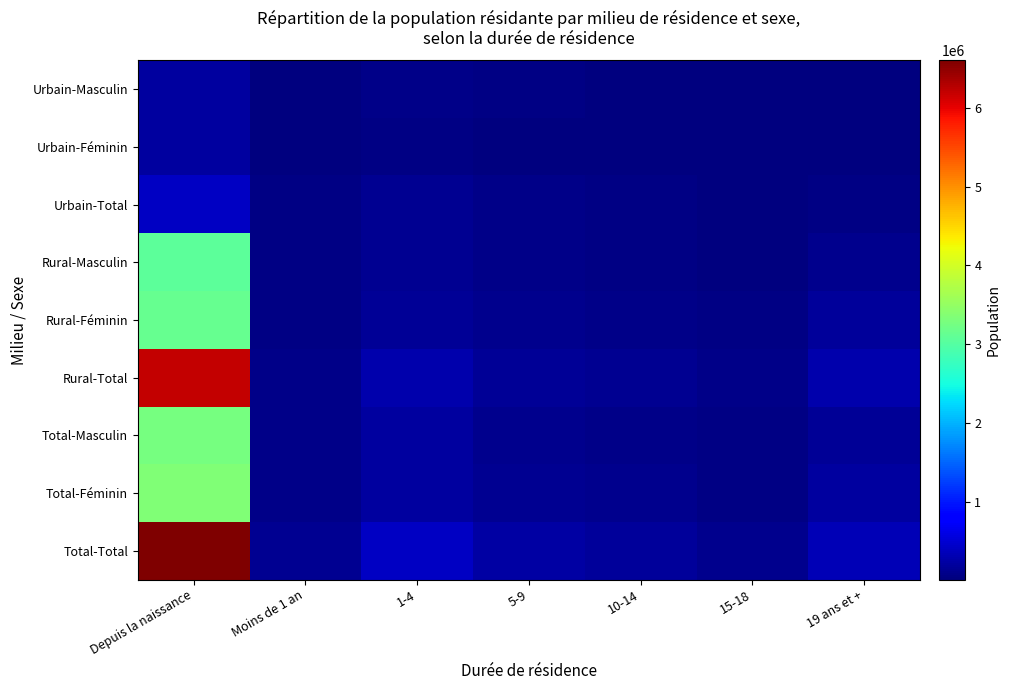

At how many categories does at least one series exceed 2899000?

1